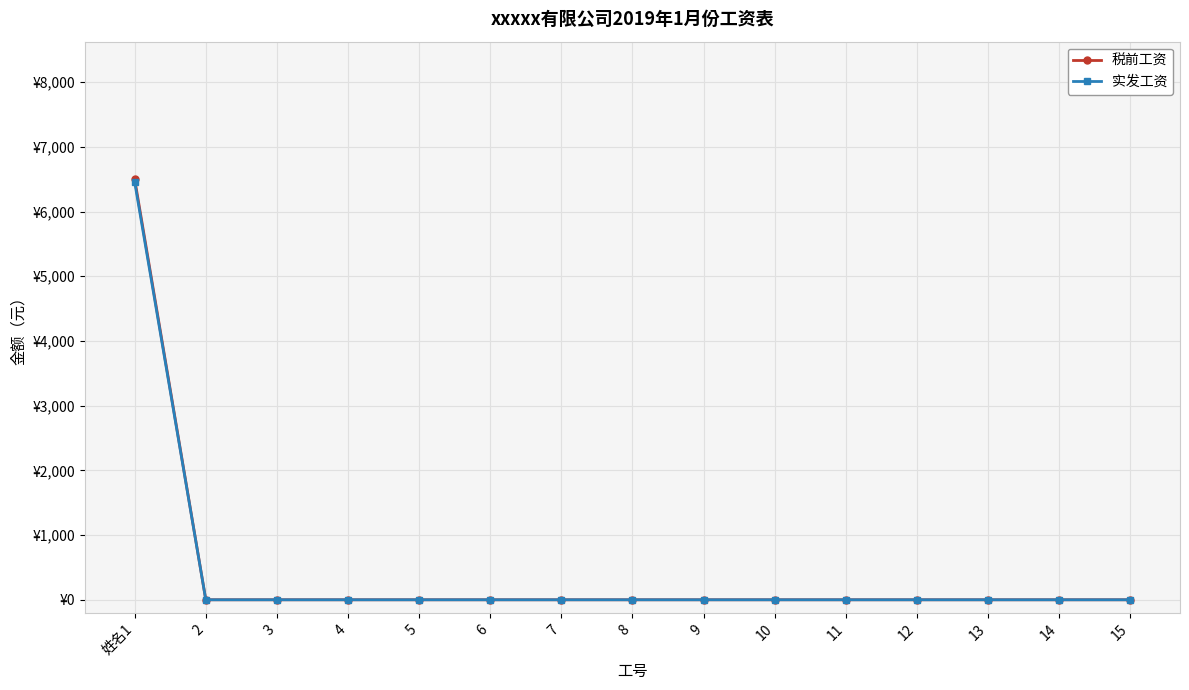

True or false: 实发工资 has more than 2 points higher than both neighbors.

False